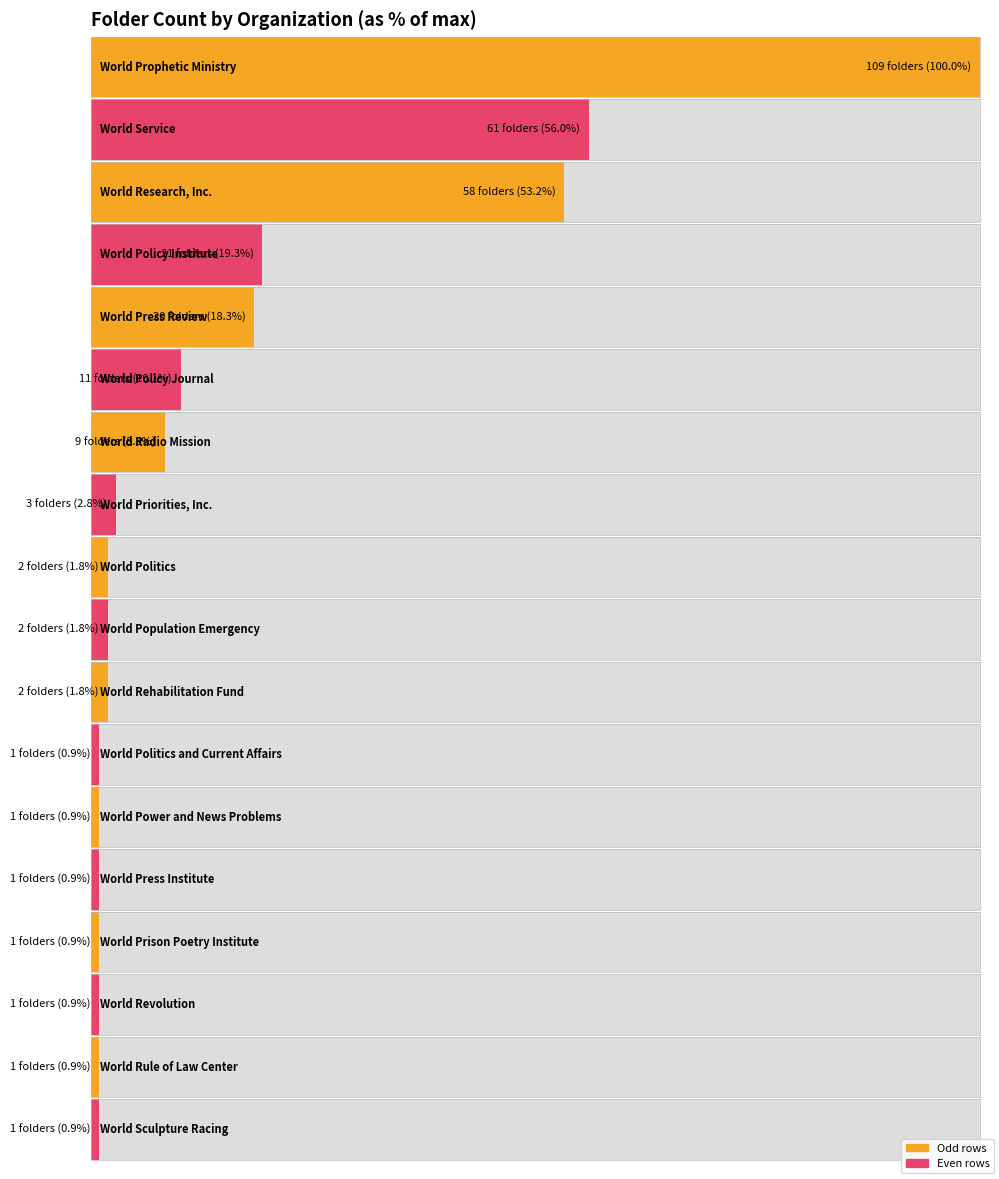

Does the chart contain any negative values?

No